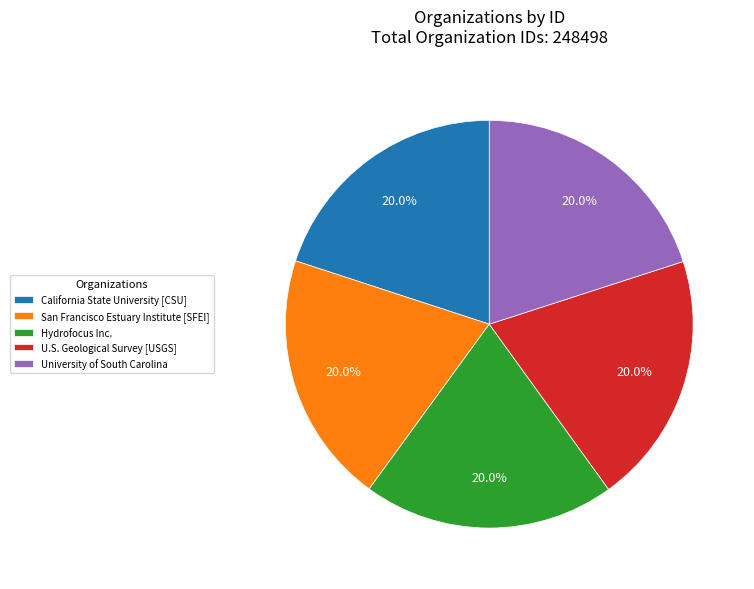

What is the ratio of the value at University of South Carolina to the value at San Francisco Estuary Institute [SFEI]?

1.0